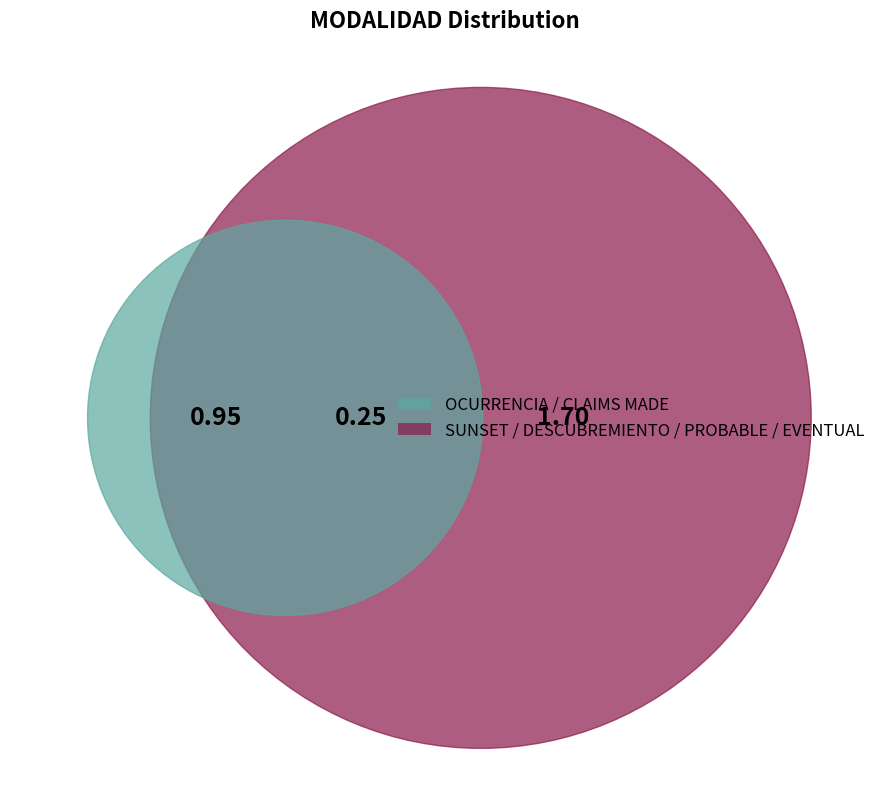

Do SUNSET and CLAIMS MADE together represent more than half of the pie?

No